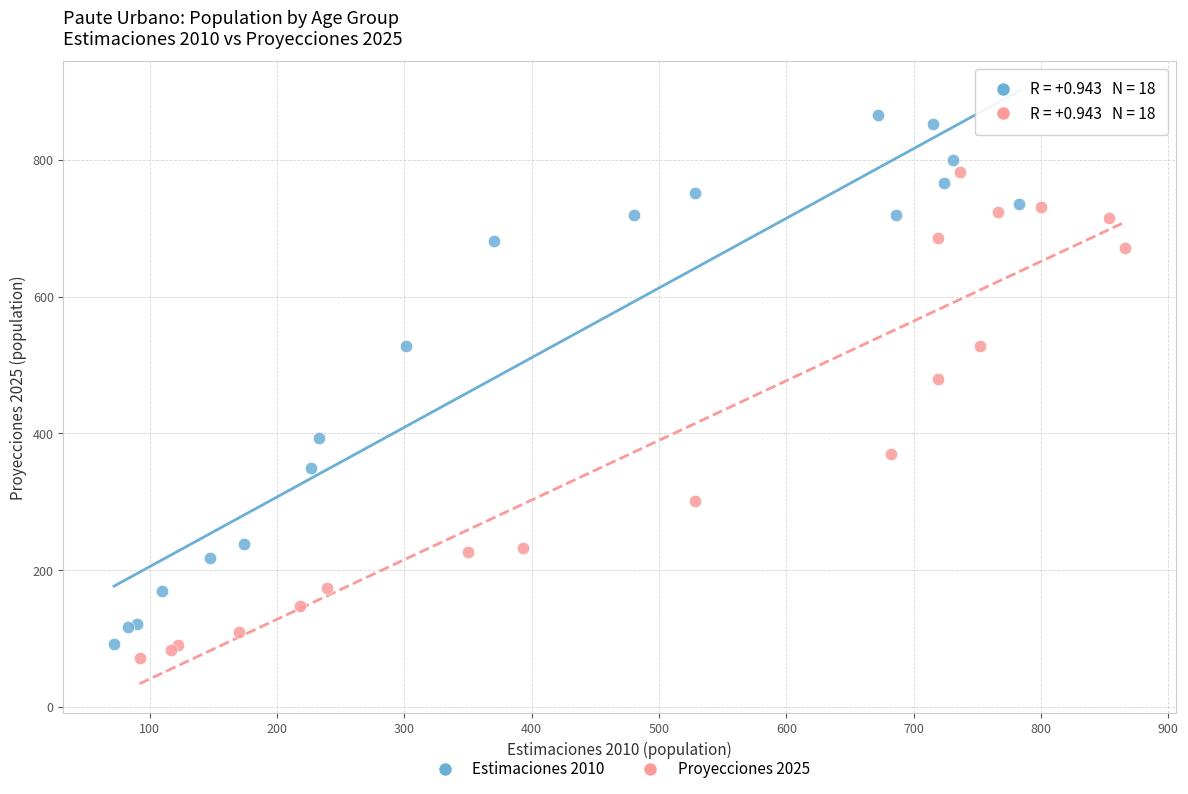

Which series has the largest Y range (max minus min)?

Estimaciones 2010